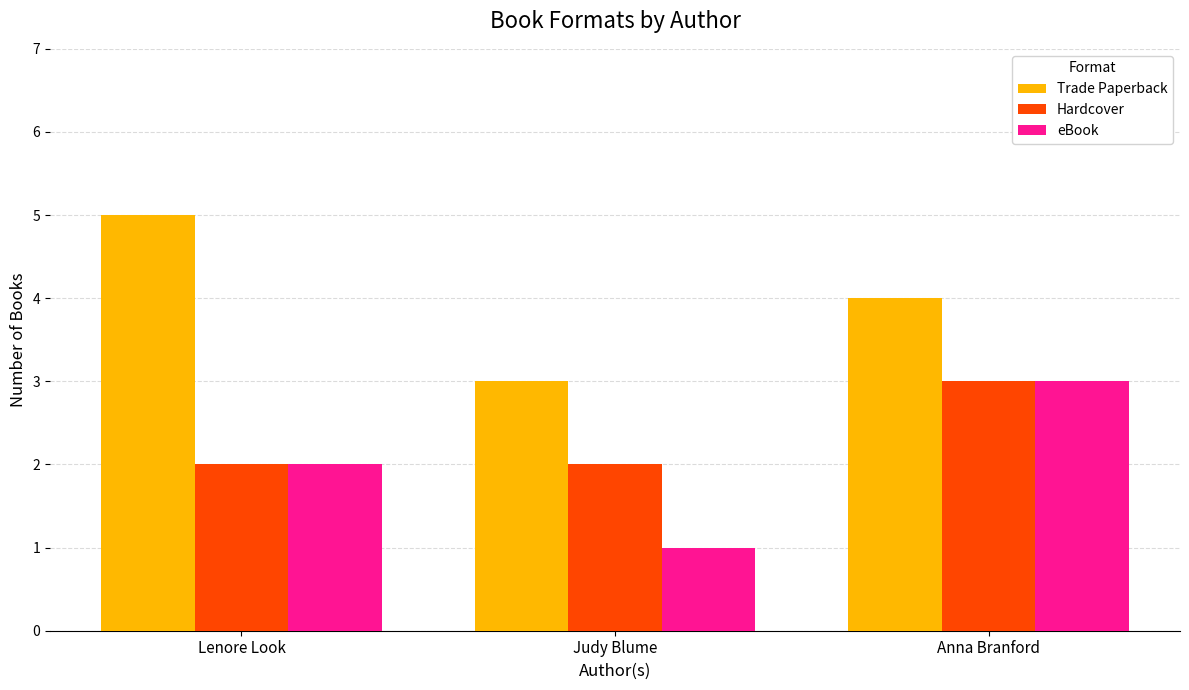

What is the difference between the maximum and minimum values in the Trade Paperback series?

2